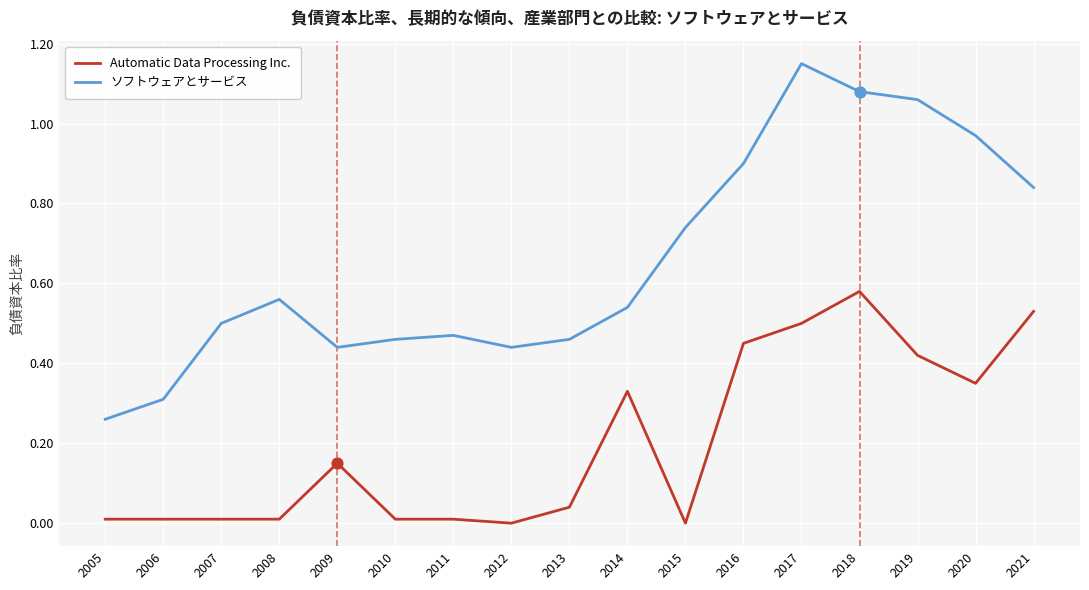

Between 2009 and 2016, which series saw the biggest shift?

ソフトウェアとサービス